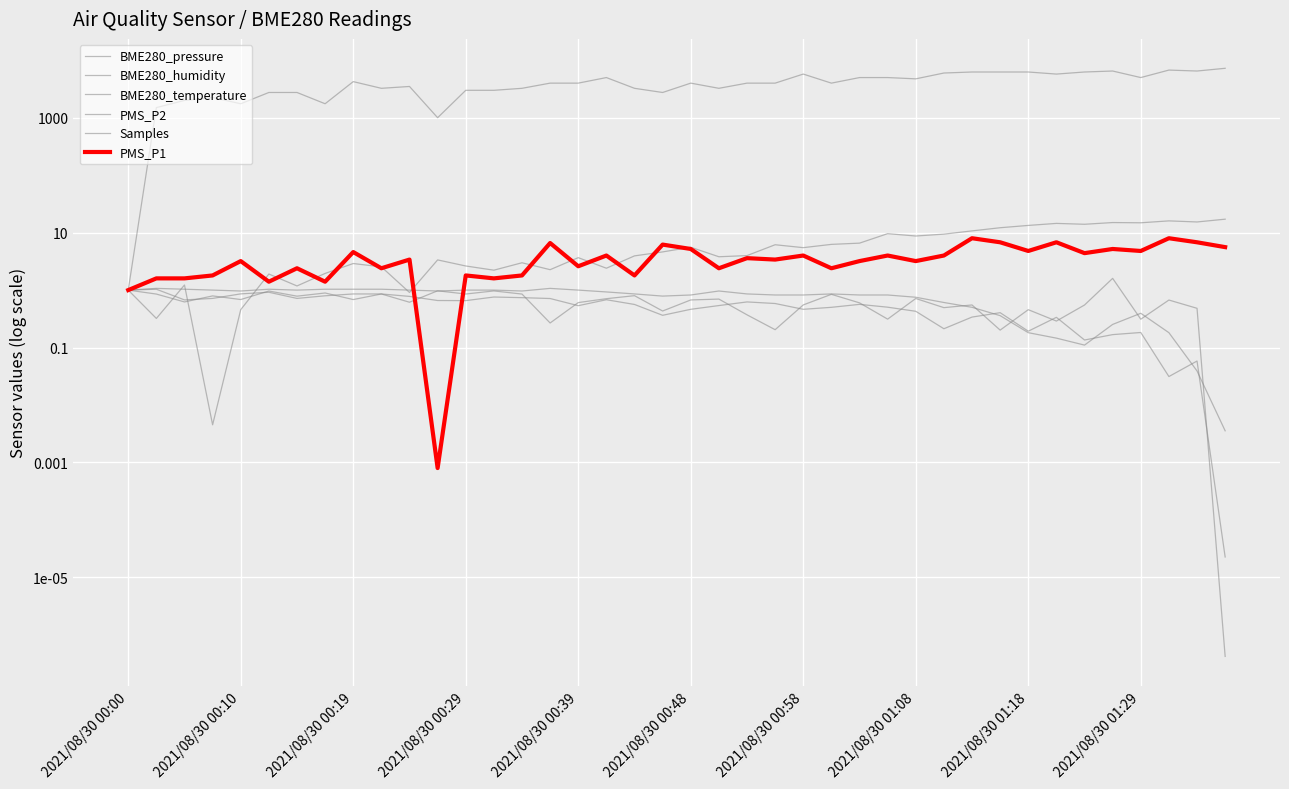

How many series are shown in this chart?

6